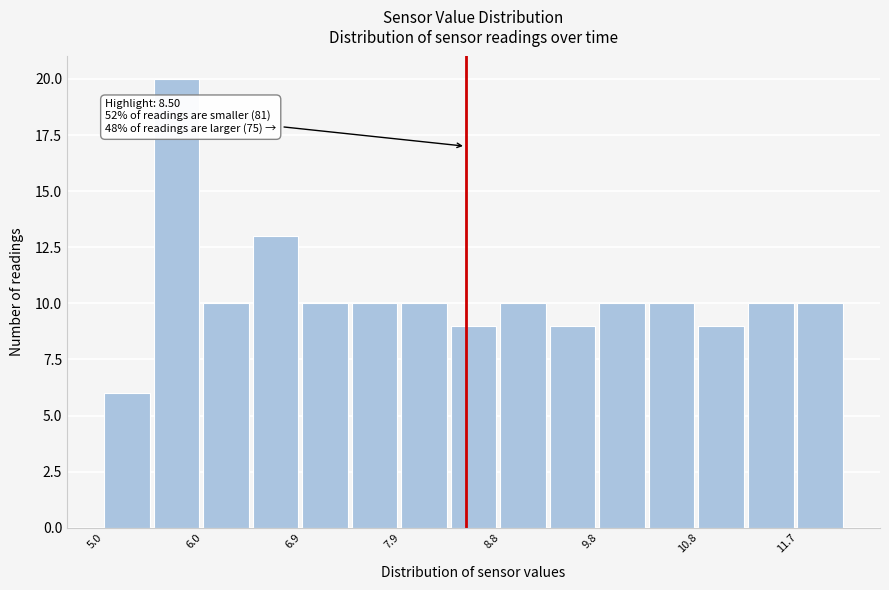

Over which range of the x-axis is the bar tallest?

5.5 to 6.0